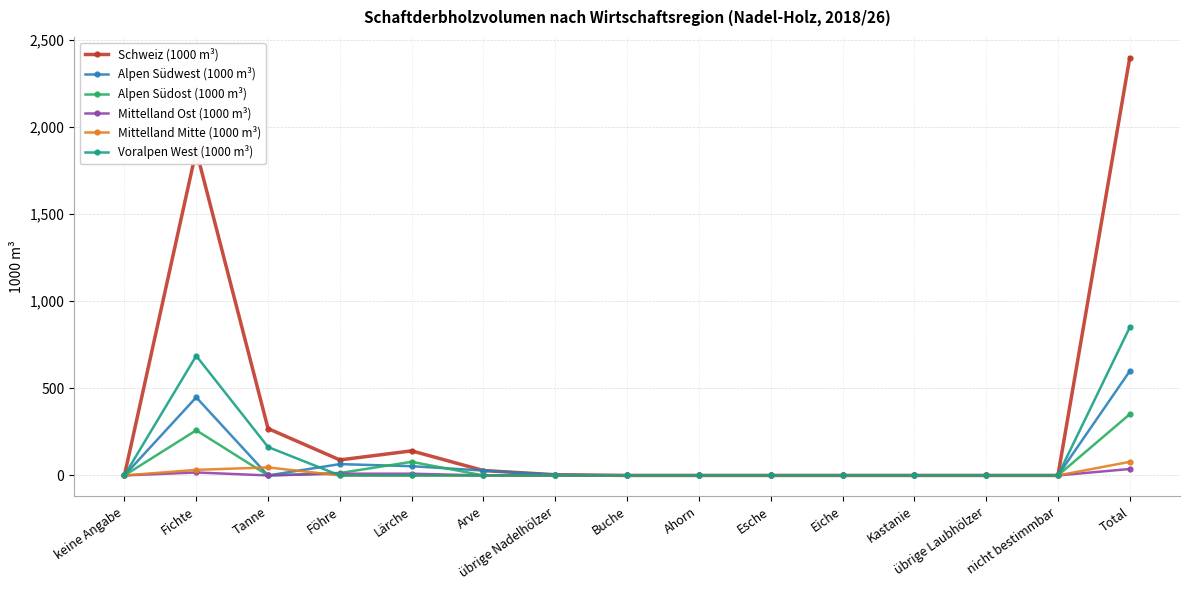

True or false: Voralpen West (1000 m³) has more than 0 interior local peaks.

True